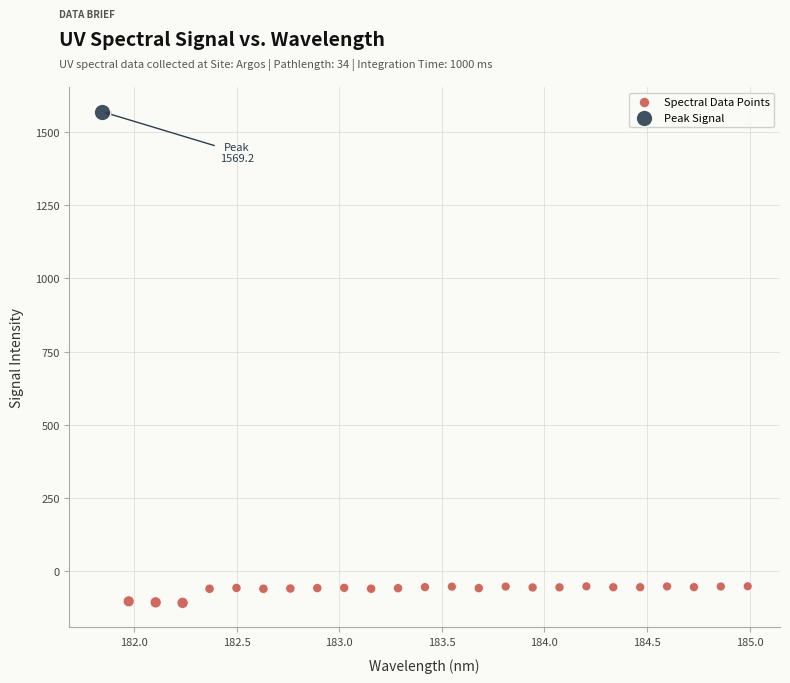

What are all the series names shown in the legend?

Spectral Data Points, Peak Signal